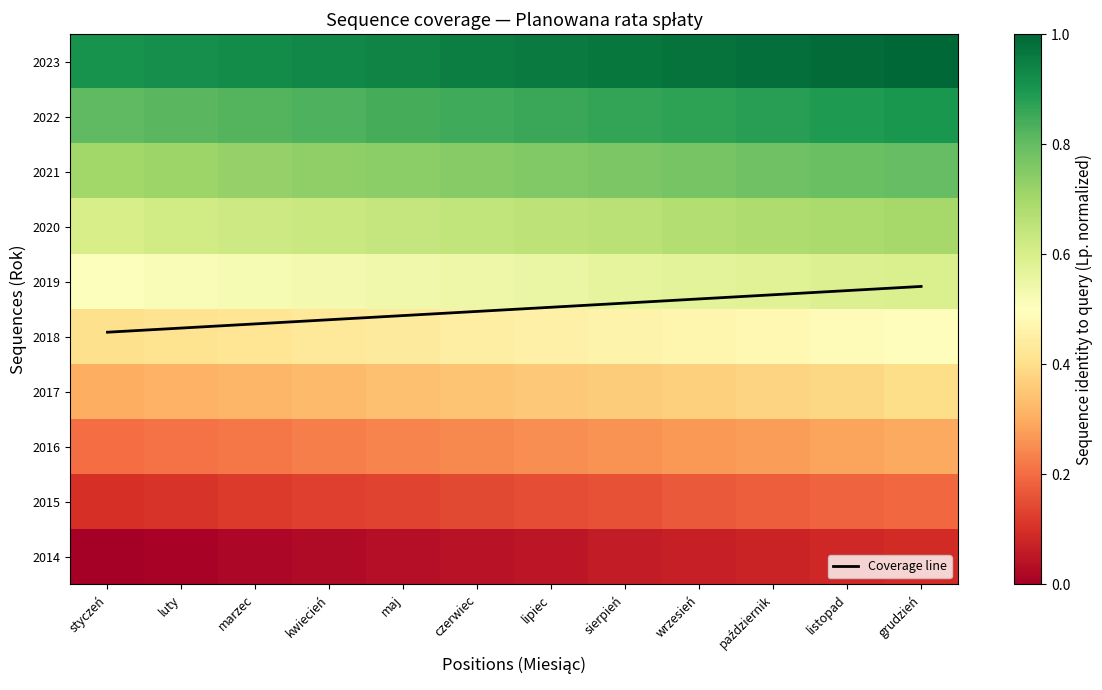

Read the 2019 value at maj.

0.5